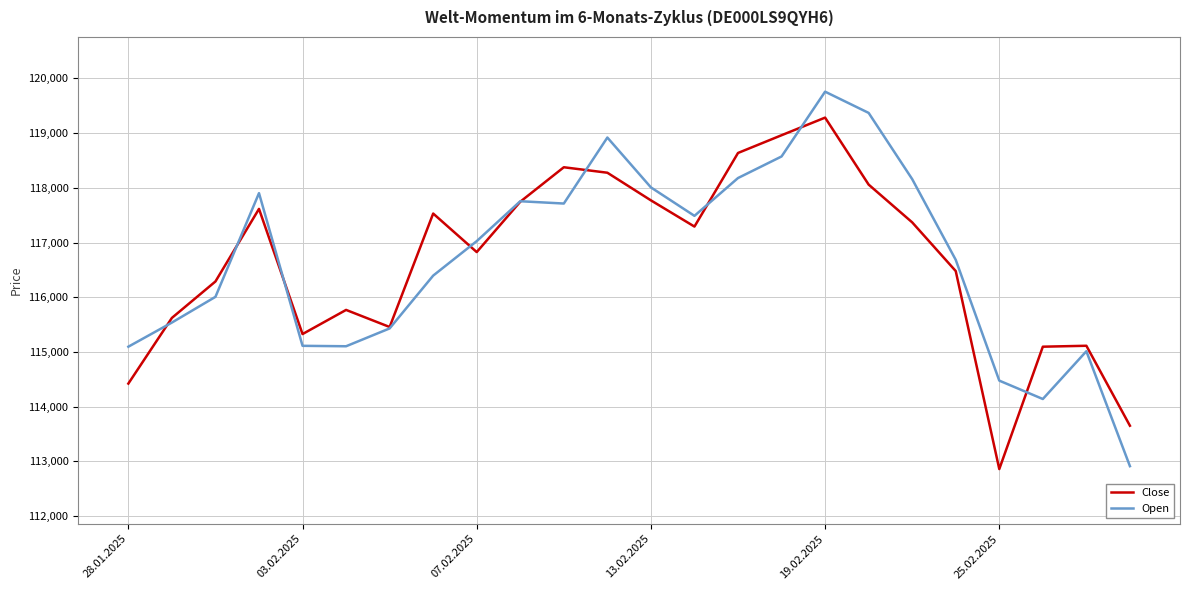

How many lines are shown in the chart?

2